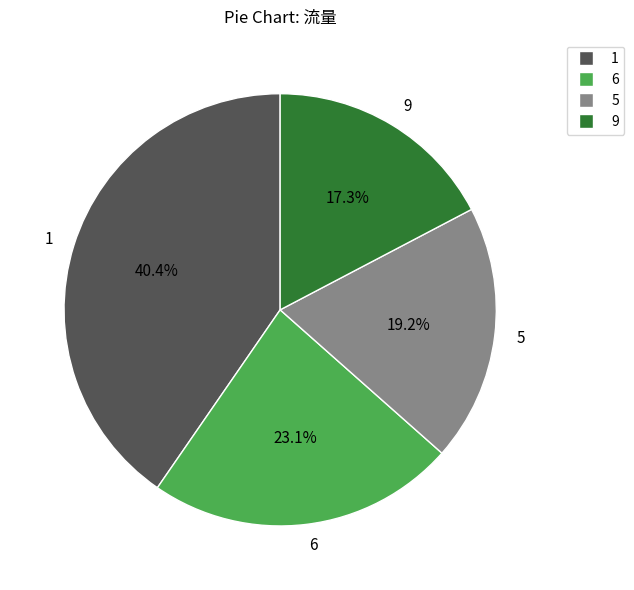

Is 9 the majority of the pie?

No